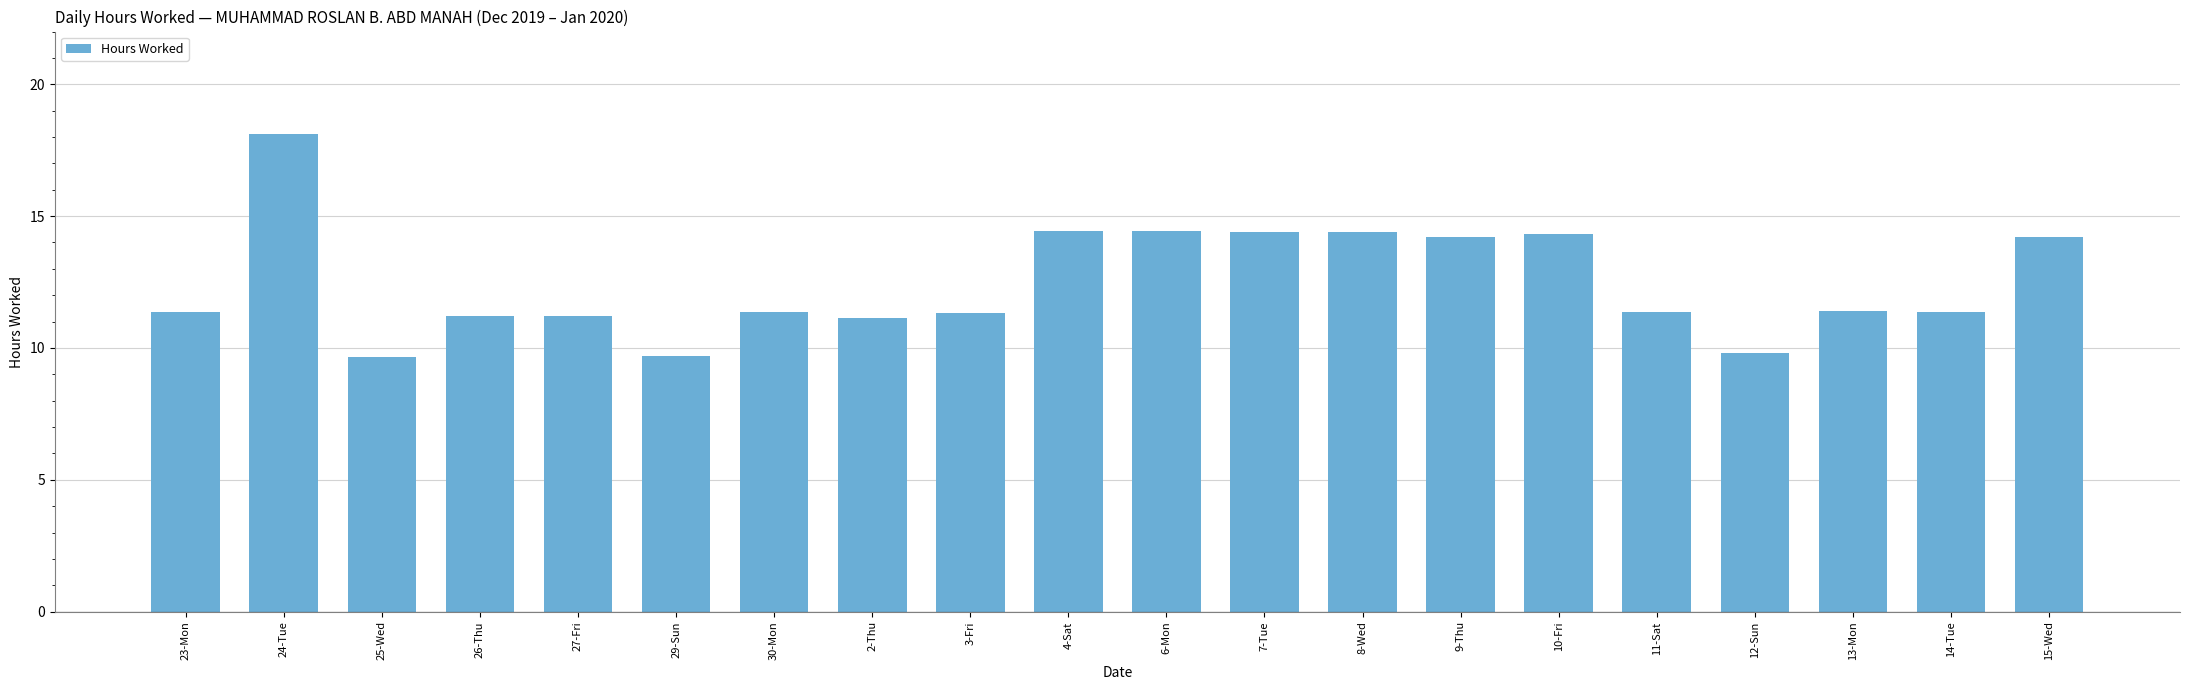

Is it true that the value at 3-Fri is 11.3?

True